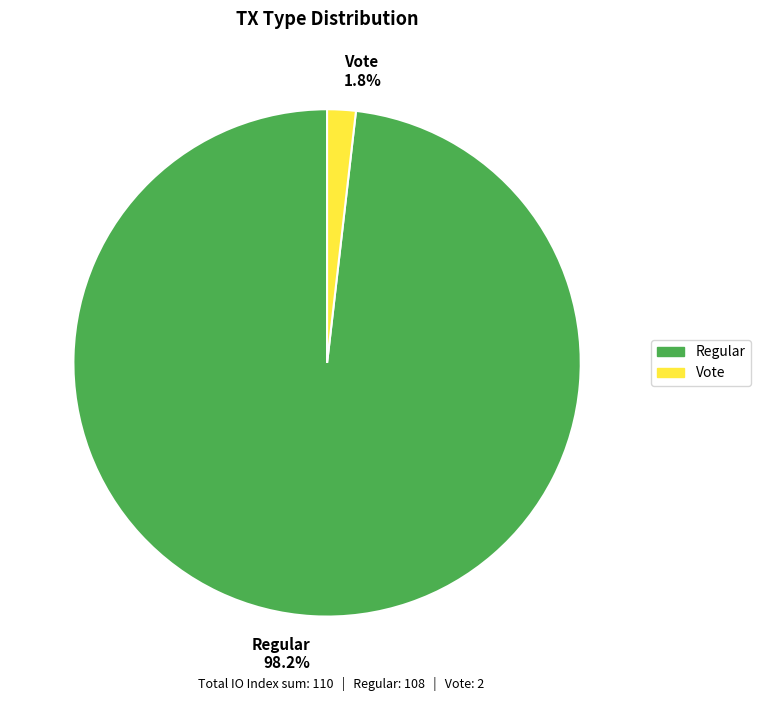

Is the sum of Vote and Regular greater than half?

Yes